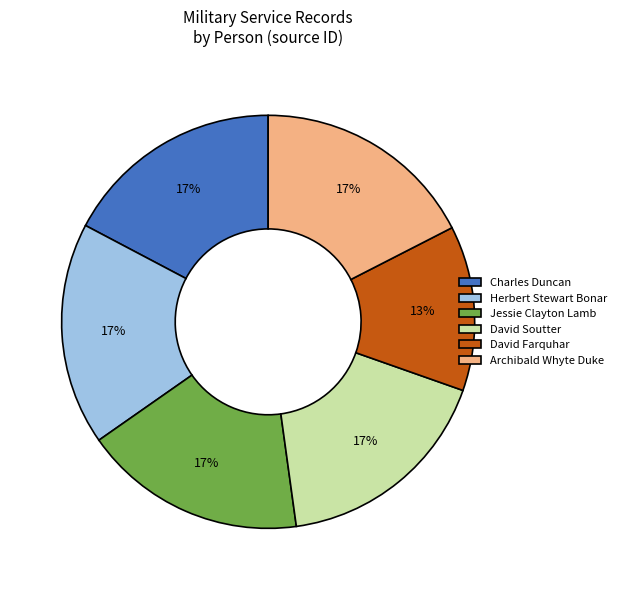

What is the ratio of the value at Herbert Stewart Bonar to the value at David Soutter?

1.0